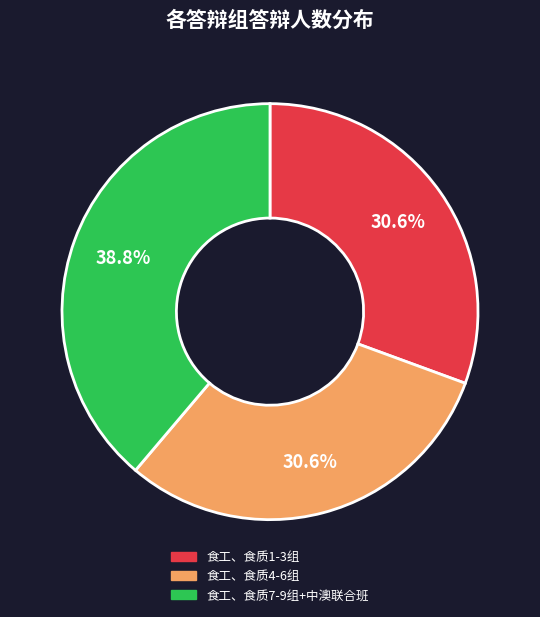

Is there a majority slice in this chart?

No